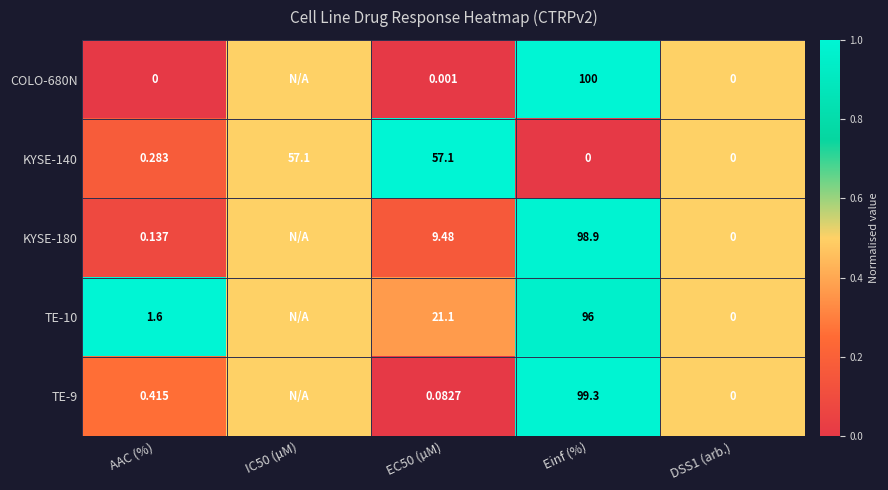

Which label corresponds to the largest value in the chart?

Einf (%)